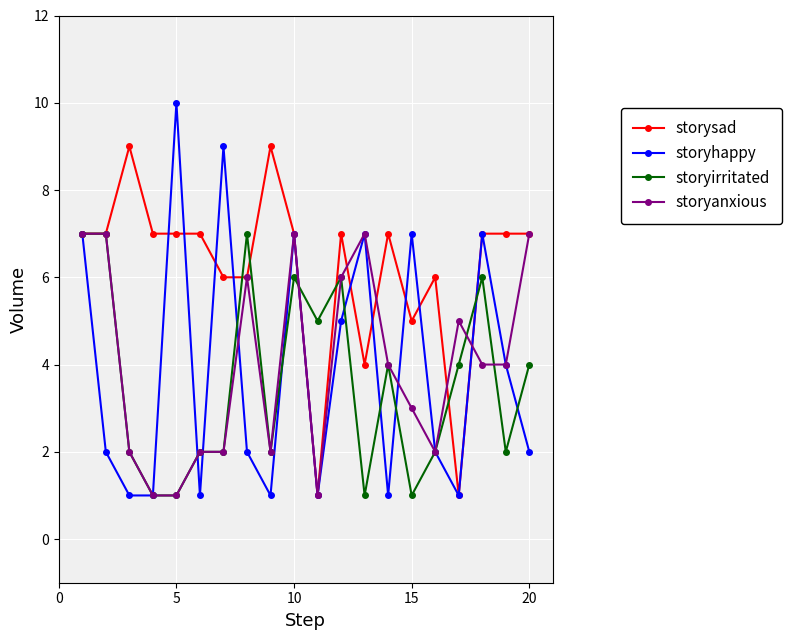

True or false: storyhappy has more than 2 points higher than both neighbors.

True